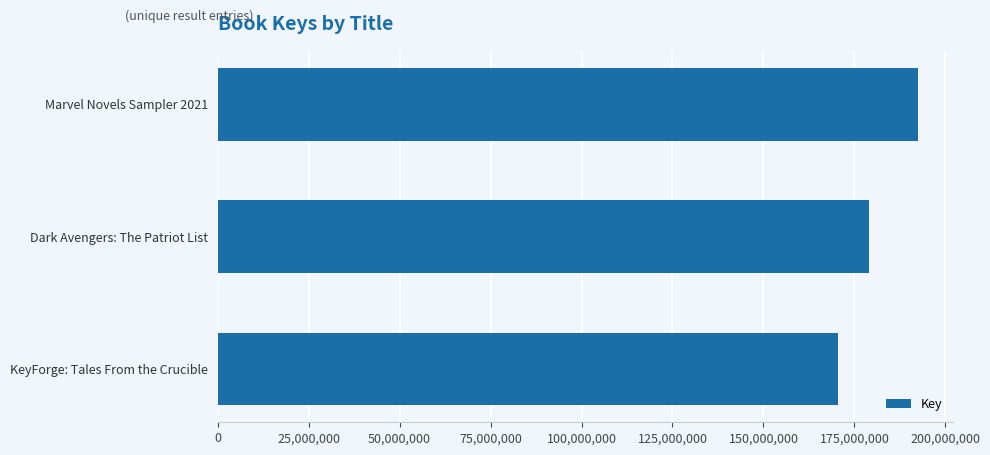

What is the smallest value displayed?

170518775